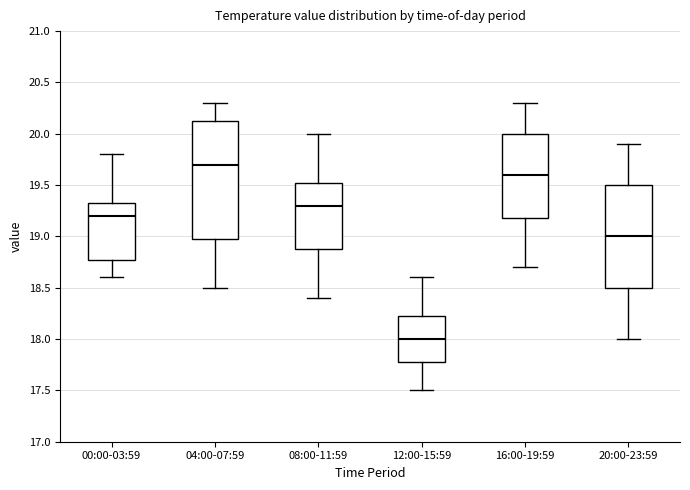

Which box's median line is the lowest?

12:00-15:59